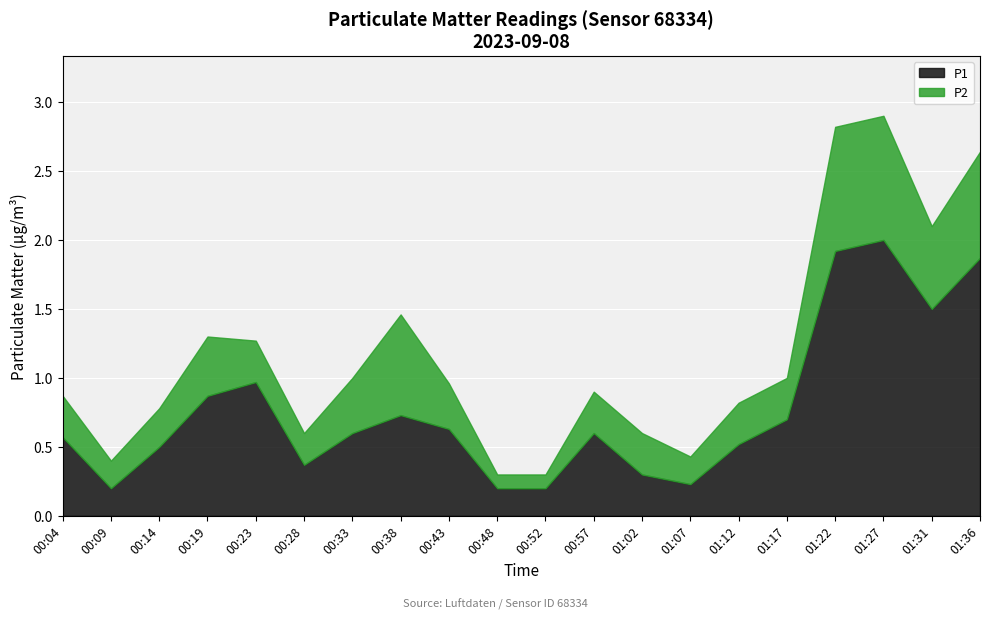

At which category is the sum across all series the highest?

01:27